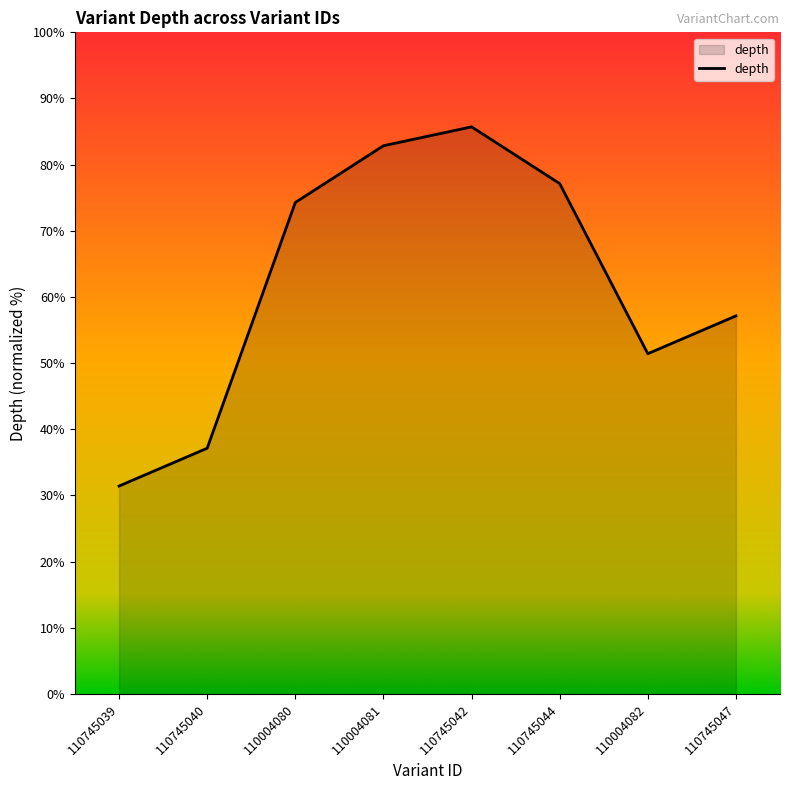

Does the chart display data point markers on the line(s)?

No